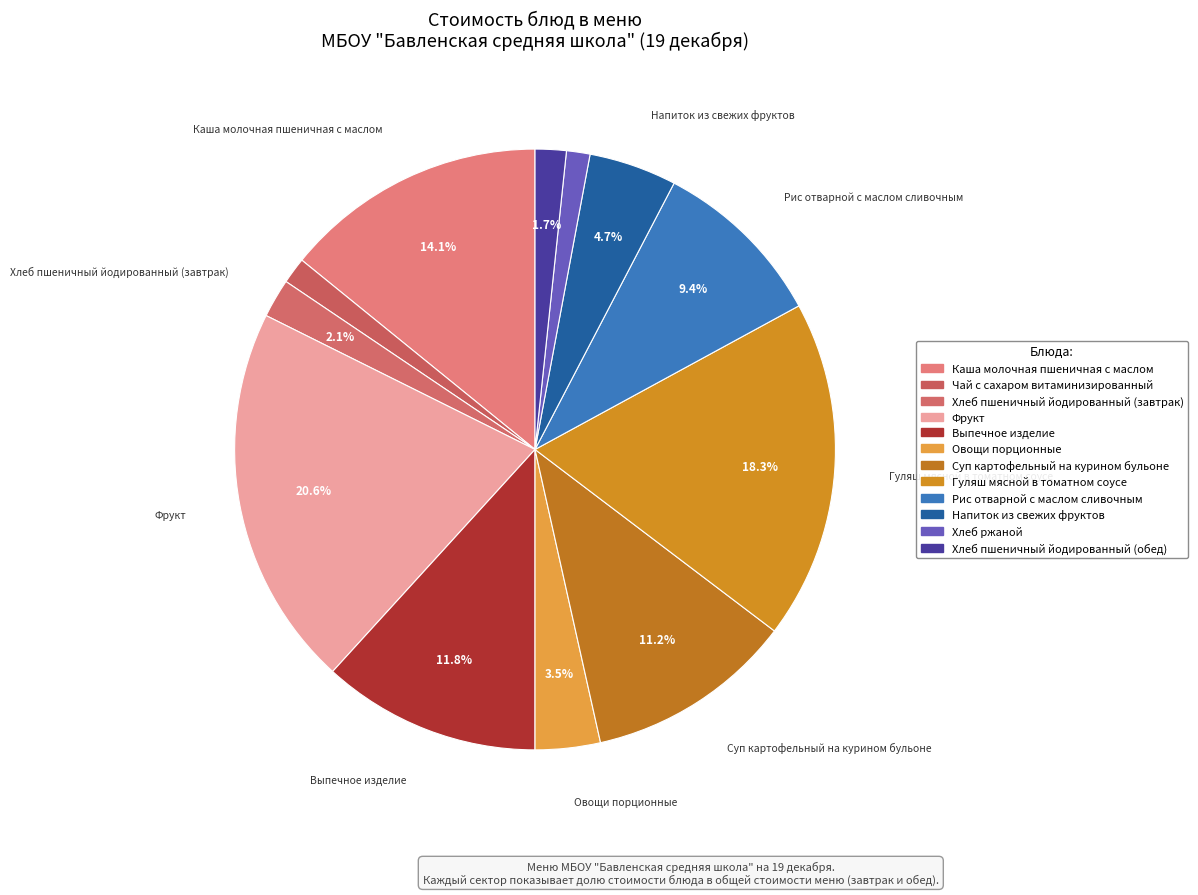

What is the ratio of the value at Хлеб пшеничный йодированный (обед) to the value at Чай с сахаром витаминизированный?

1.2